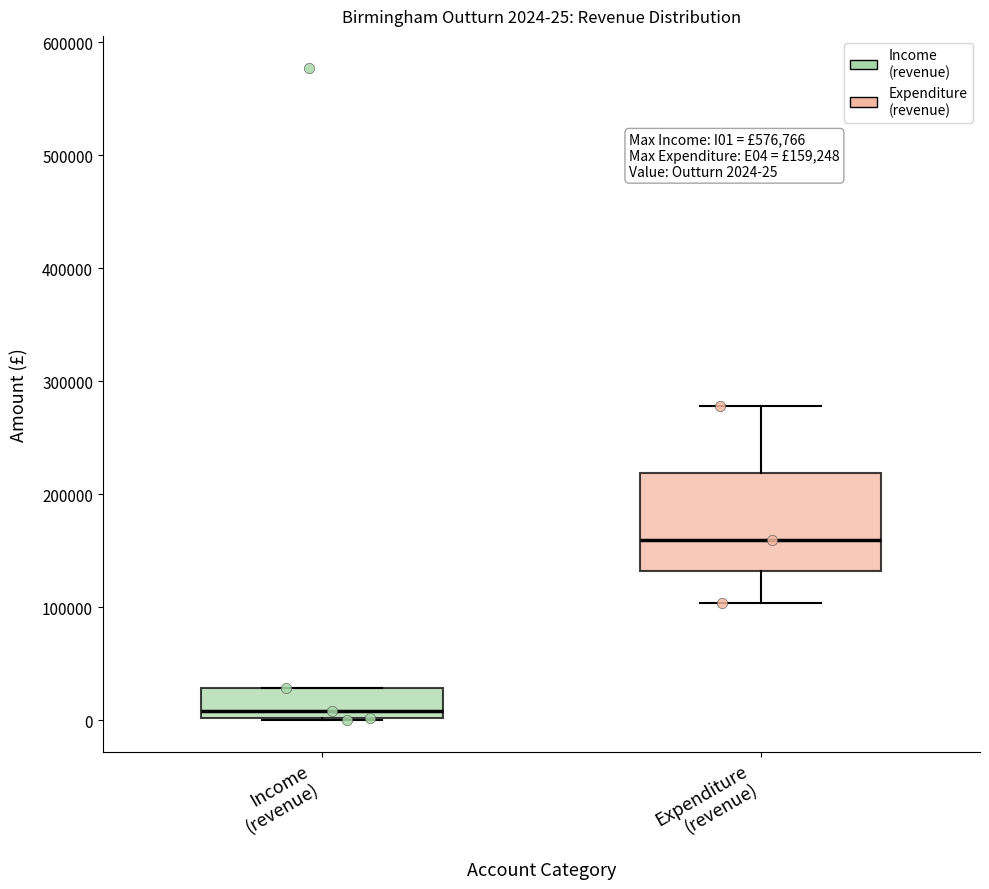

Which box has the lowest median line?

Income (revenue)